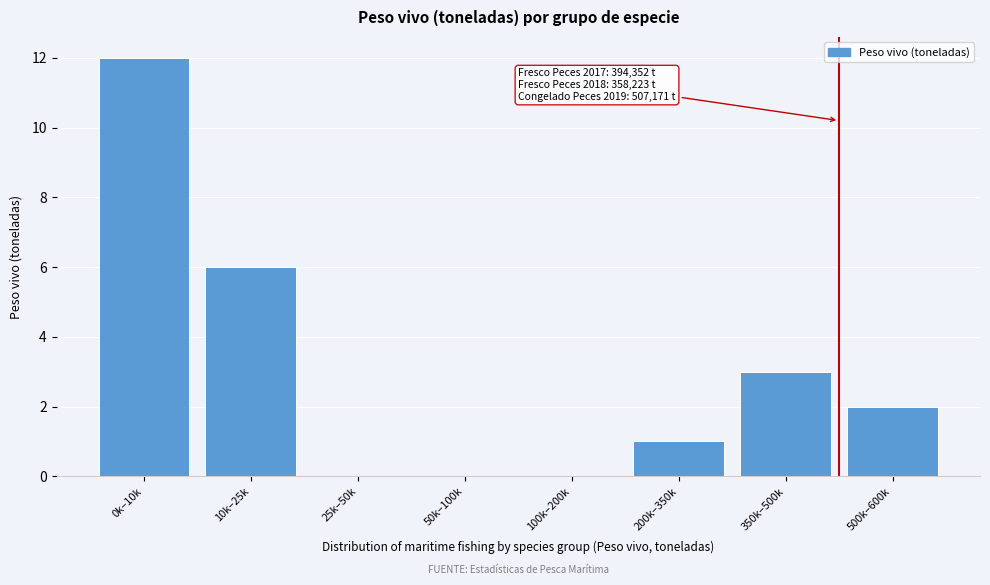

Reading left to right, what are all the values shown in this chart?

0k–10k=12	10k–25k=6	25k–50k=0	50k–100k=0	100k–200k=0	200k–350k=1	350k–500k=3	500k–600k=2